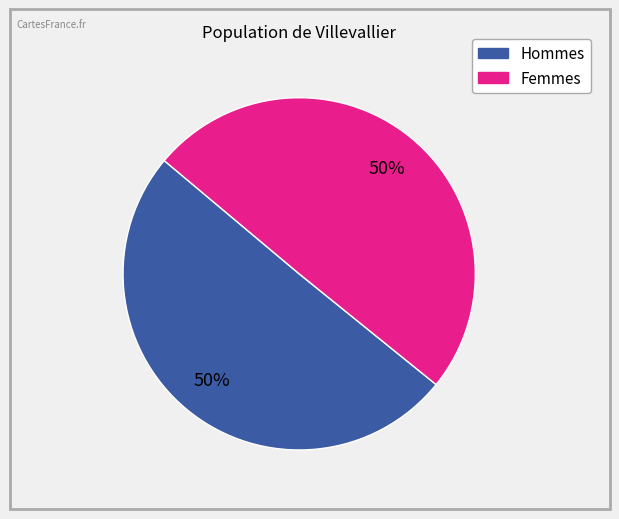

Count the number of slices in the pie.

2